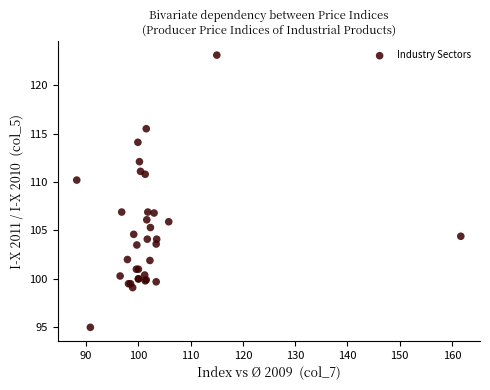

What Y value in the scatter plot is closest to 109?

110.2